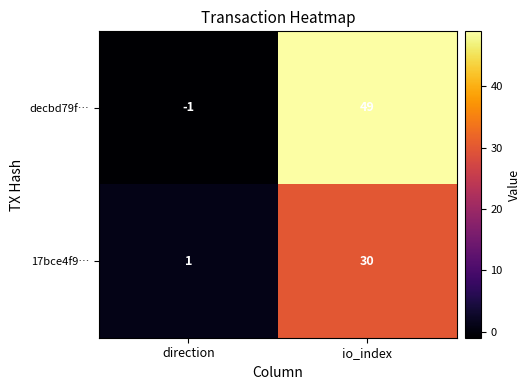

List the series in order of their overall mean, highest first.

decbd79f…, 17bce4f9…